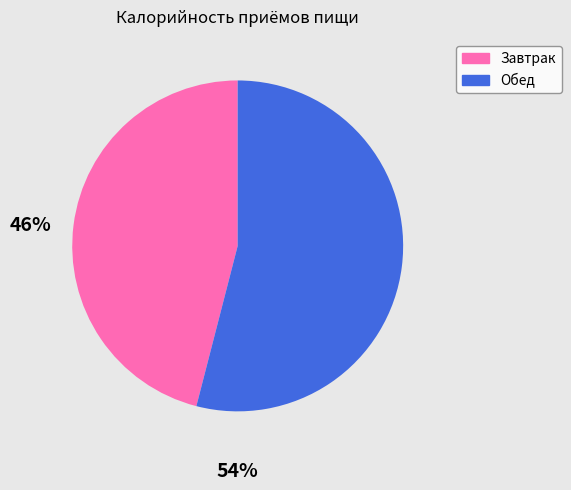

What is the ratio of the value at Обед to the value at Завтрак?

1.2